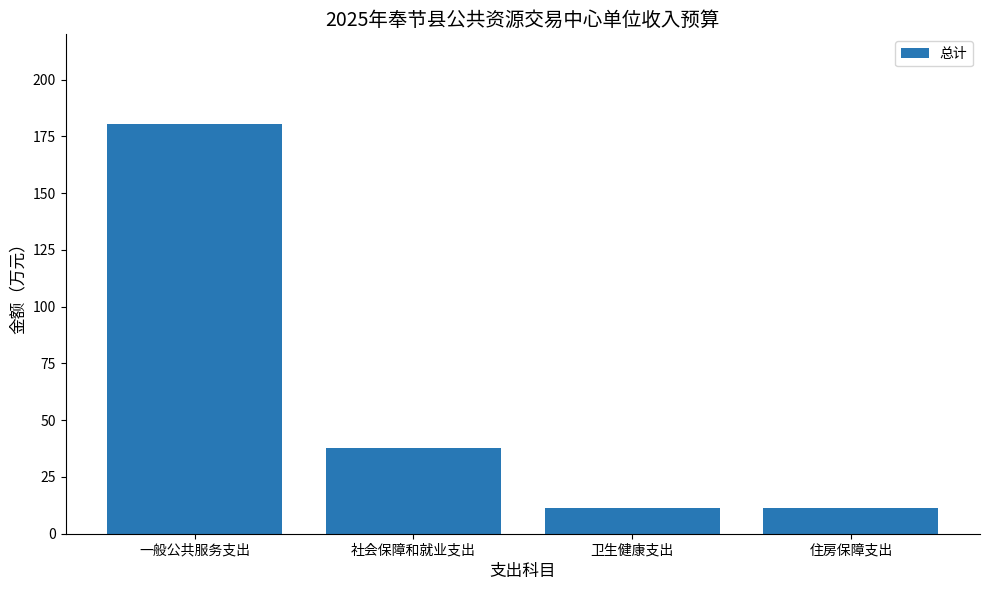

Between 社会保障和就业支出 and 卫生健康支出, which is larger?

社会保障和就业支出